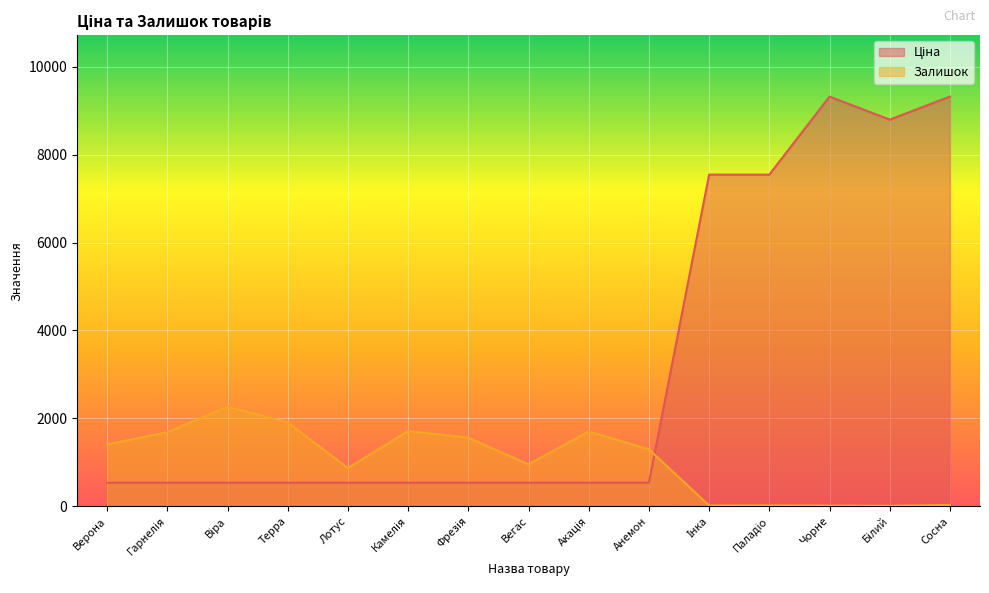

The Залишок series shows 3.3 at Чорне. True or false?

False